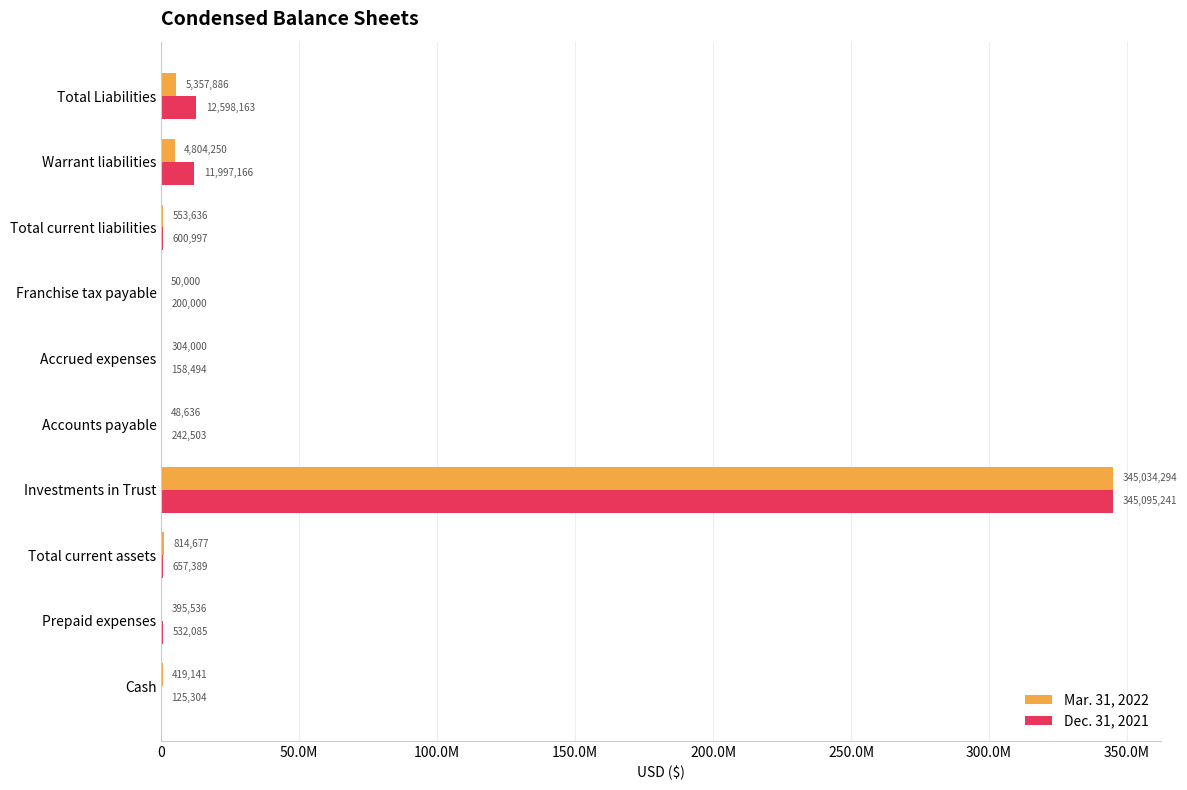

Rank the series by their maximum value, from highest to lowest.

Dec. 31, 2021, Mar. 31, 2022